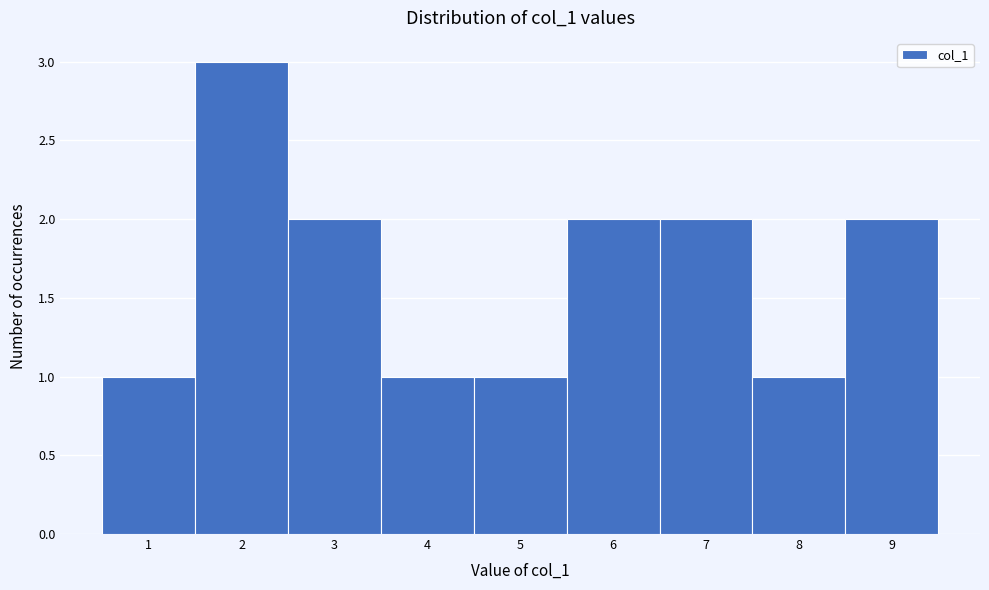

Reading left to right, list all the values displayed in this chart.

1	3	2	1	1	2	2	1	2